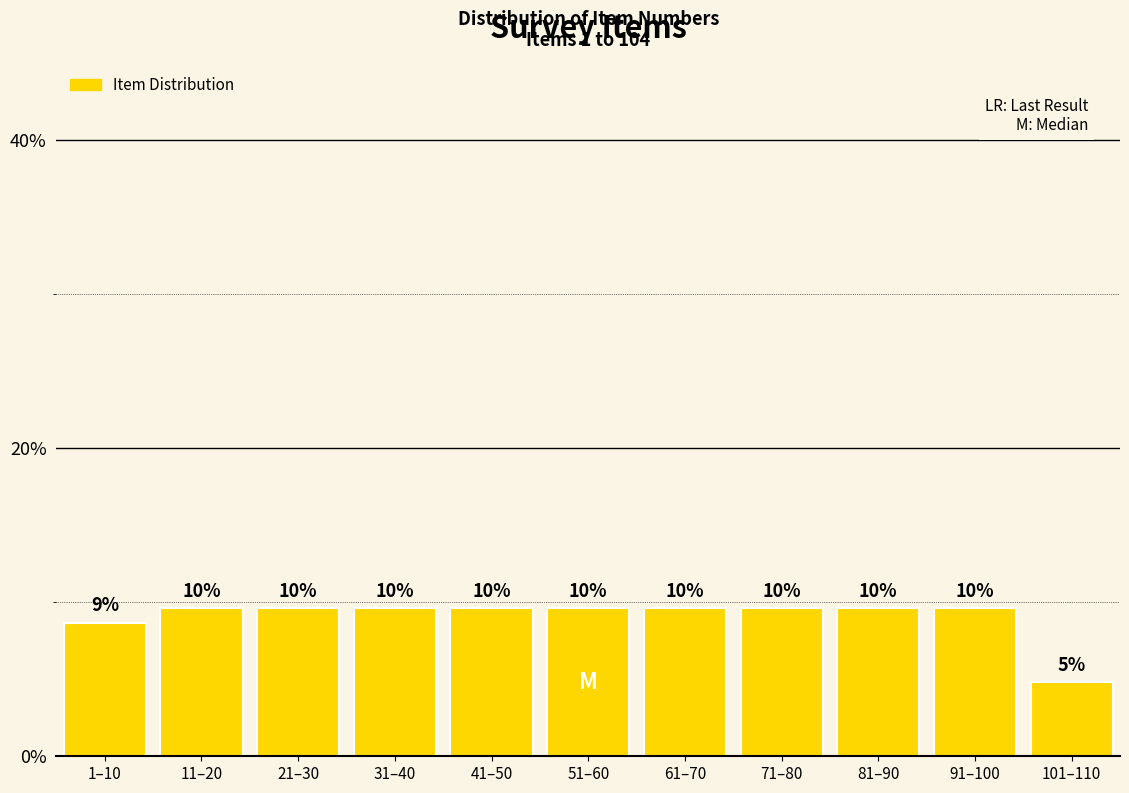

Are the bars horizontal?

No